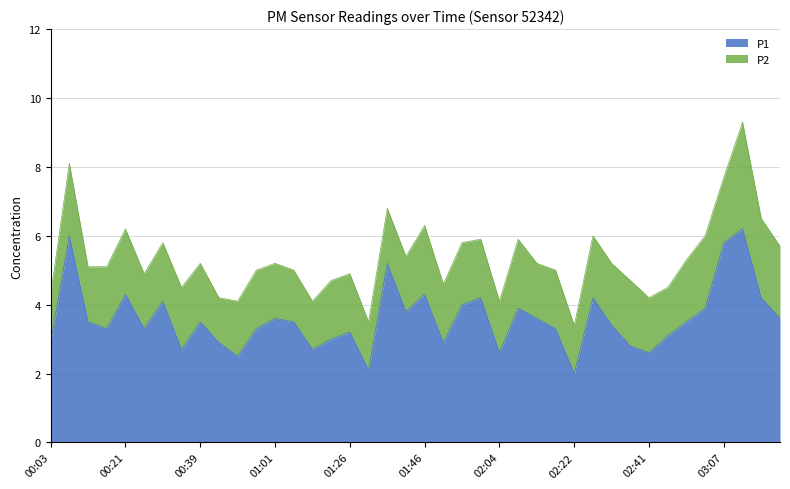

What is the label of the 35th point from the left?

02:54